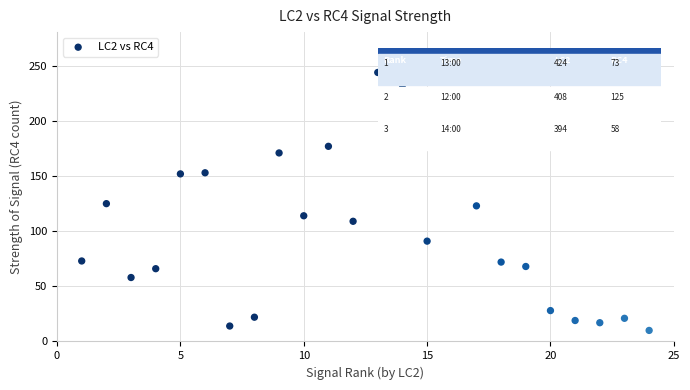

What is the range of Y values (max minus min)?

234